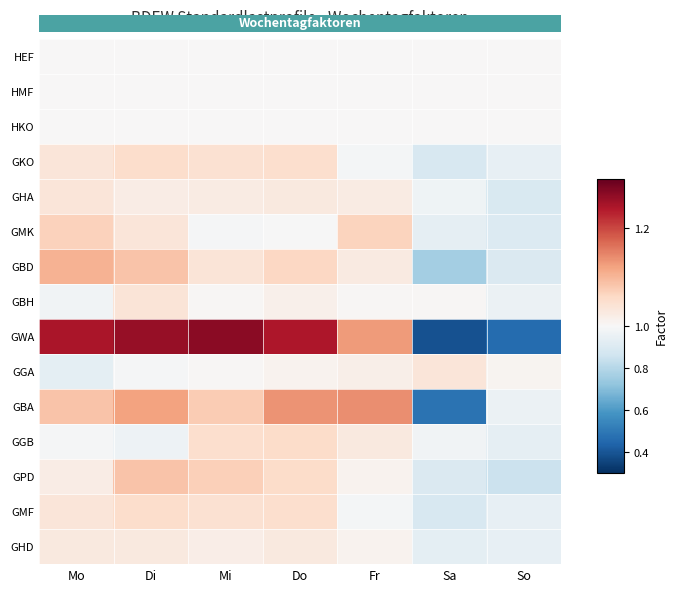

What is the total value across all series at Fr?

15.4